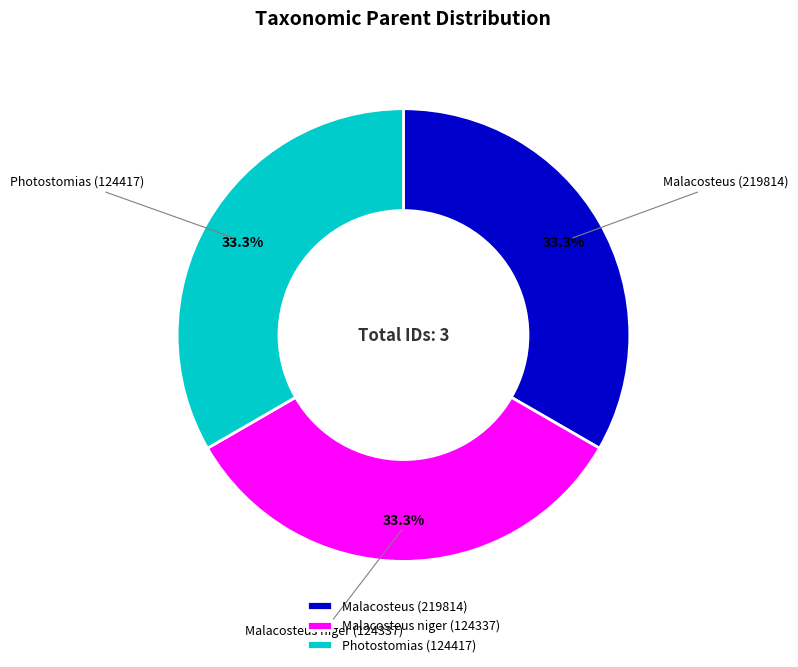

Is the sum of Photostomias (124417) and Malacosteus niger (124337) greater than half?

Yes